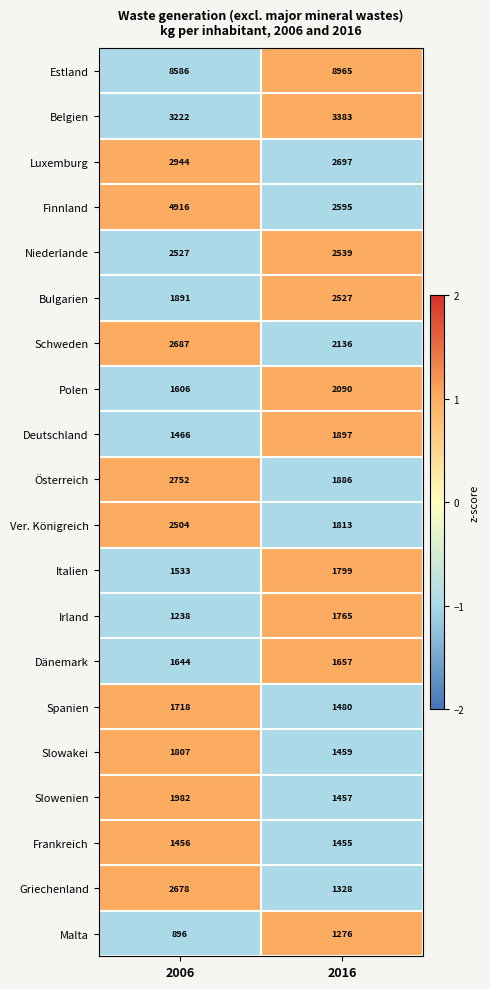

What is the total value across all series at 2006?

50053